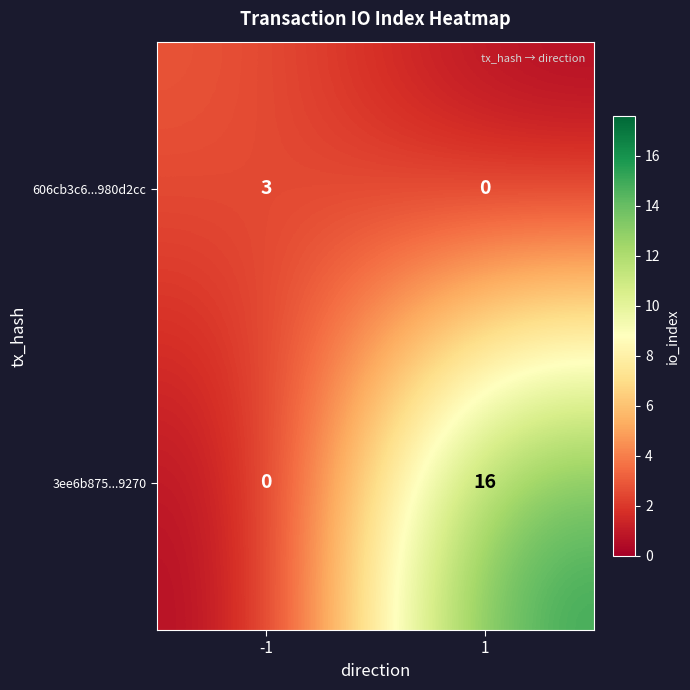

List the series in order of their overall mean, highest first.

3ee6b875...9270, 606cb3c6...980d2cc